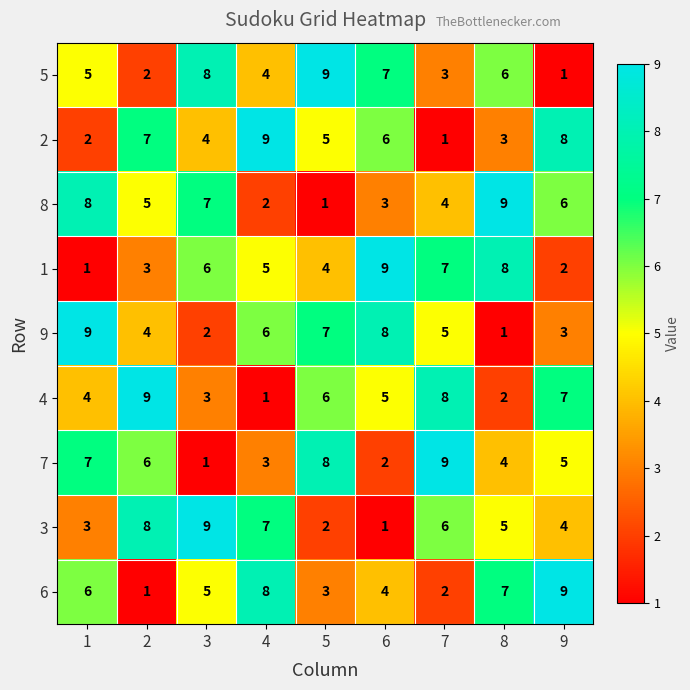

Count the number of categories in the chart.

9